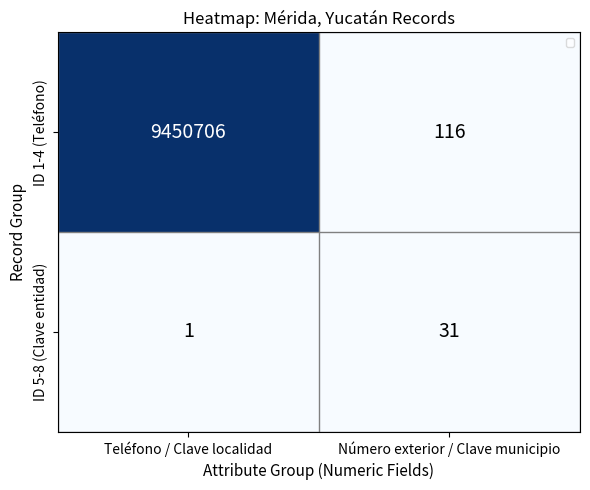

At which label is ID 5-8 (Clave entidad) closest to 16?

Teléfono / Clave localidad